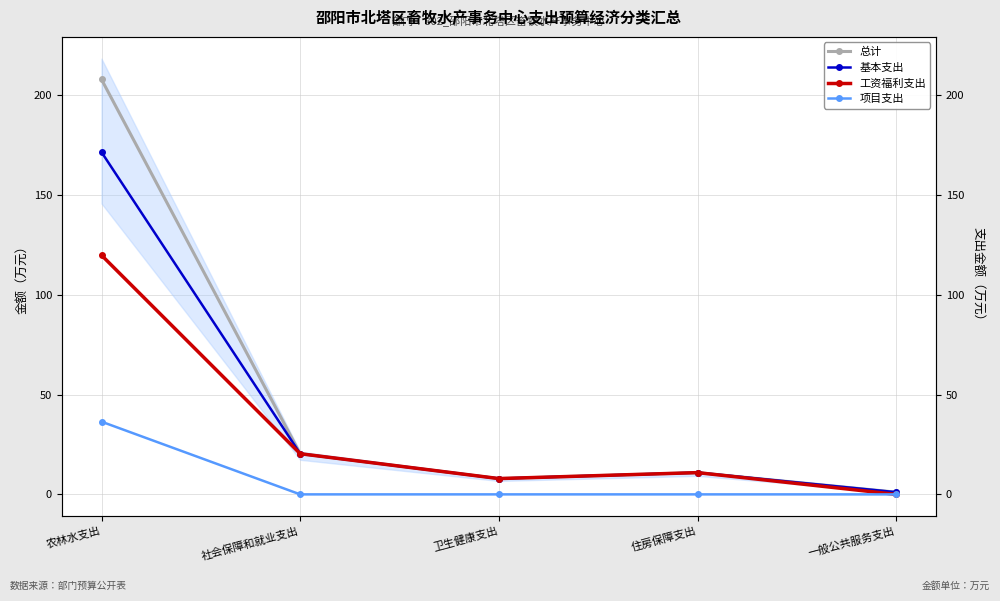

What is the sum of all 项目支出 values?

36.4